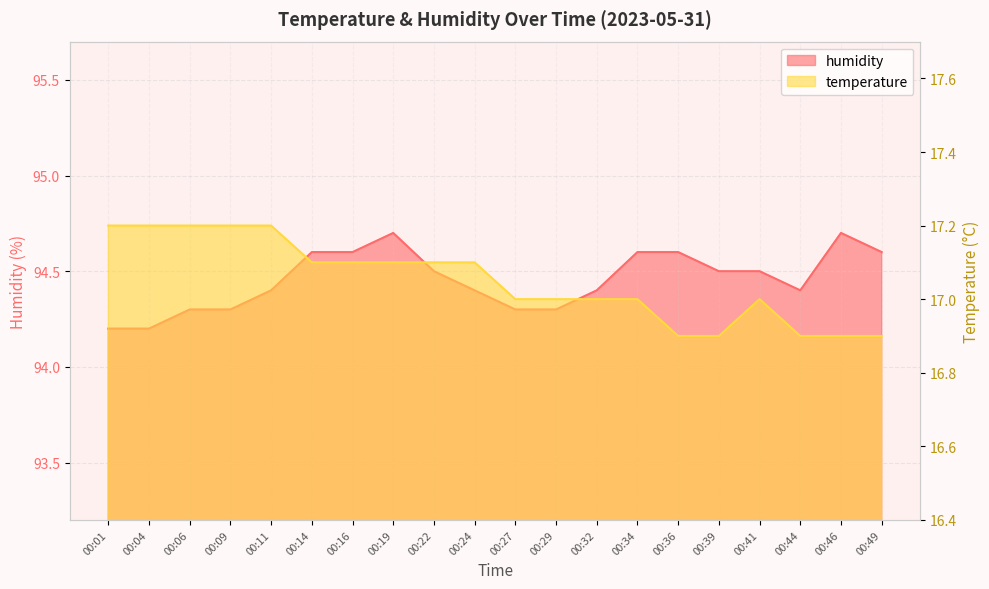

How many interior local peaks does the temperature series have?

1